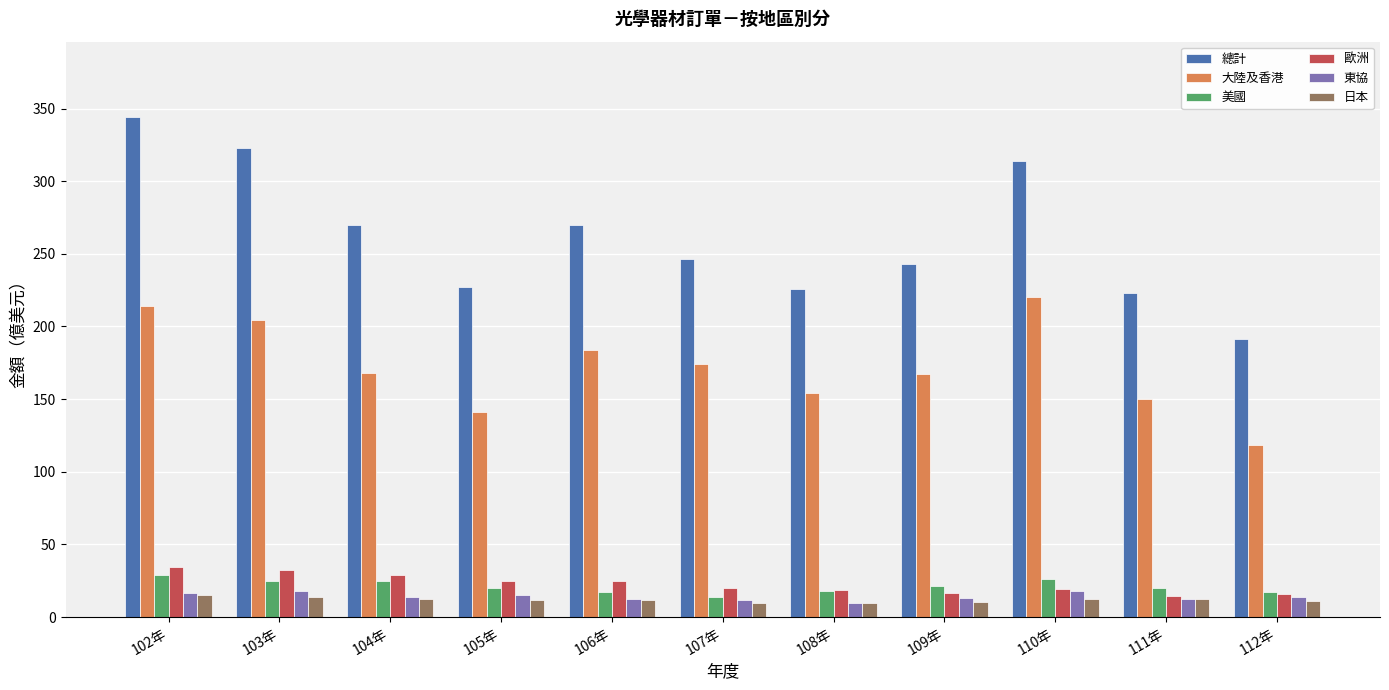

What is the sum of all 大陸及香港 values?

1896.0